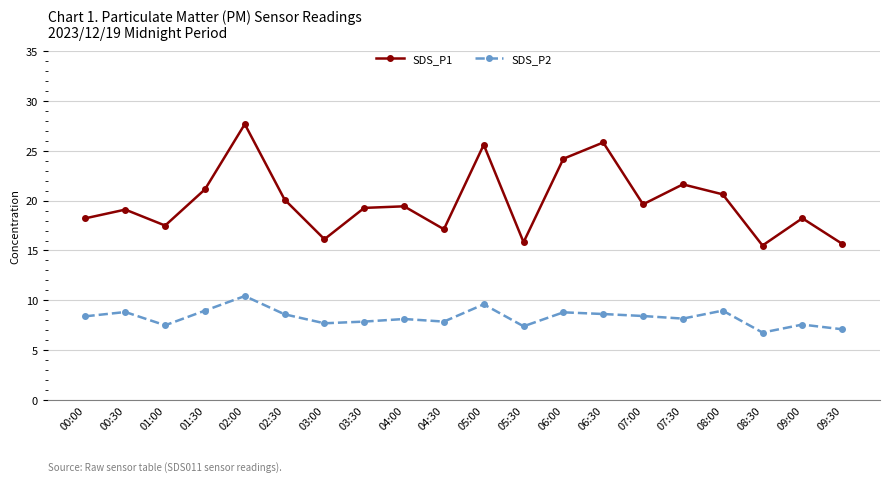

Is the value of SDS_P2 at 00:00 greater than the value of SDS_P1 at 06:30?

No